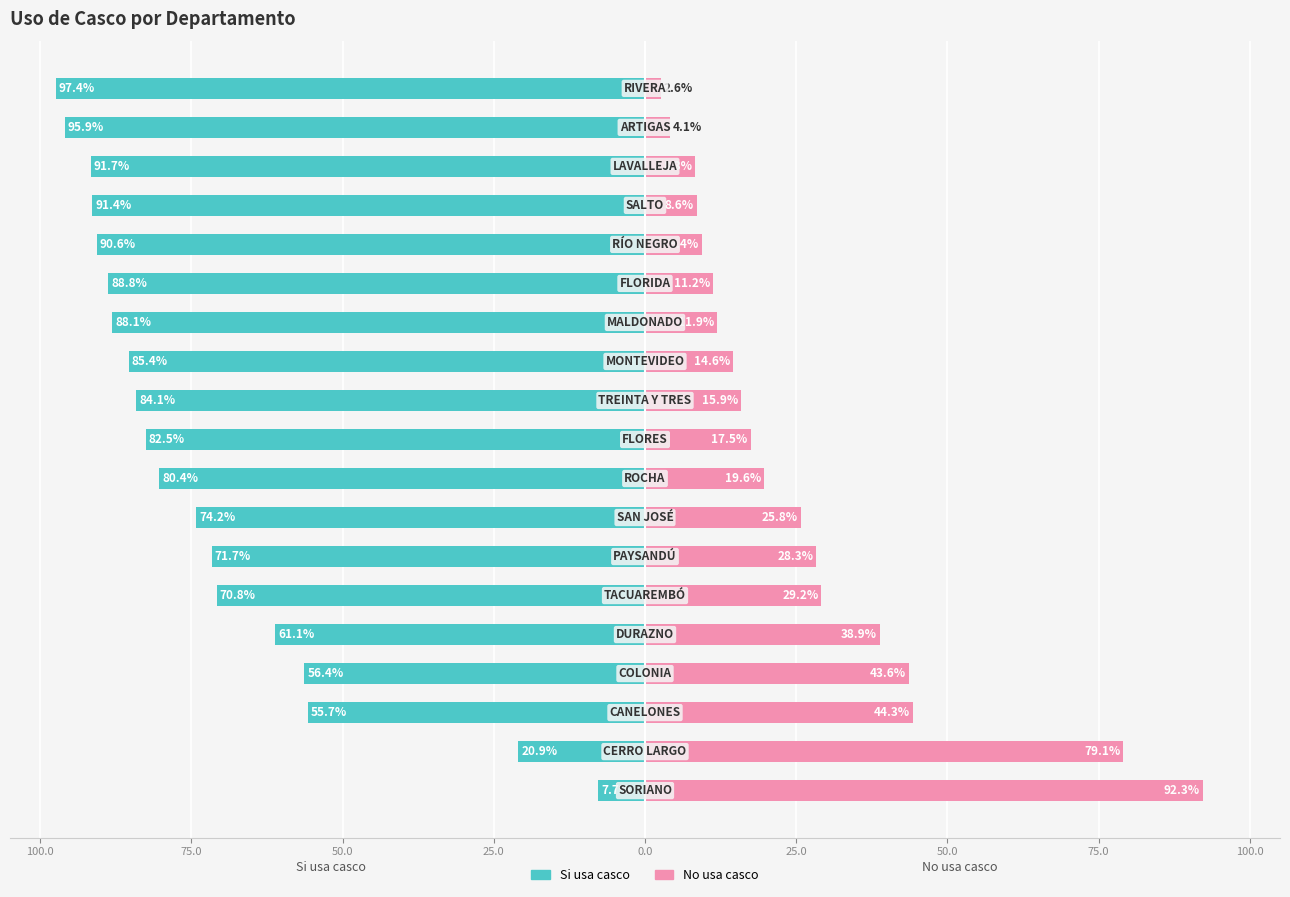

What is the difference between the maximum and minimum values in the Si usa casco series?

89.7